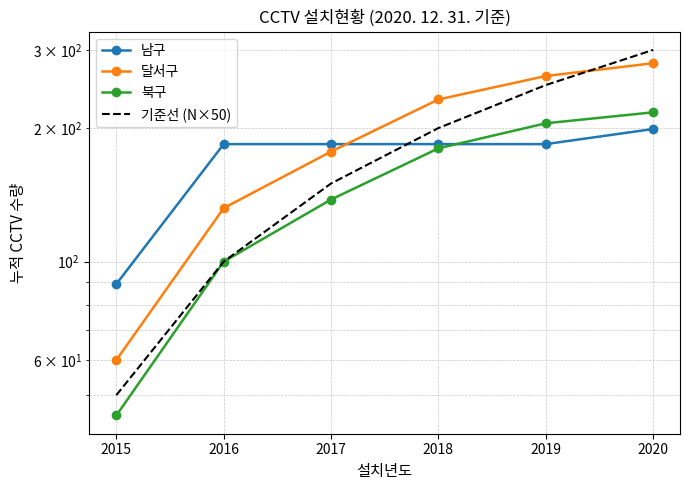

Count the number of categories in the chart.

6